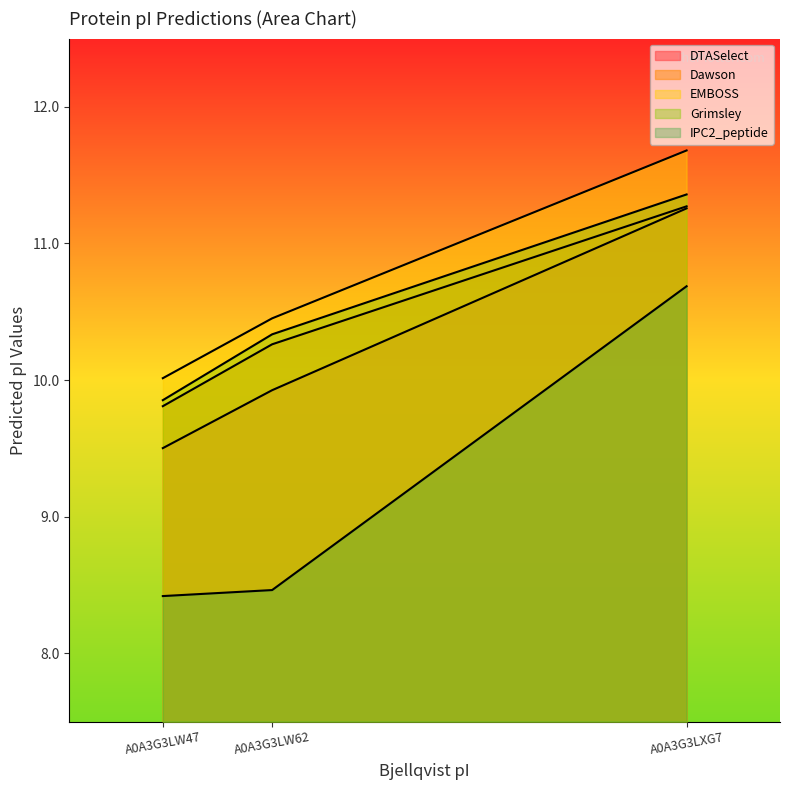

What is the label of the 2nd point from the left?

A0A3G3LW62